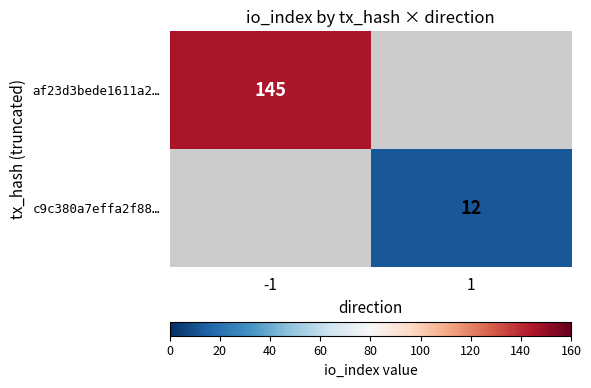

The c9c380a7effa2f88… series shows 18 at 1. True or false?

False